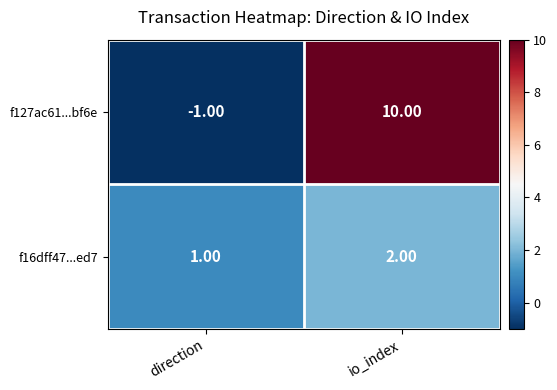

Rank the series by their average value, from highest to lowest.

f127ac61...bf6e, f16dff47...ed7